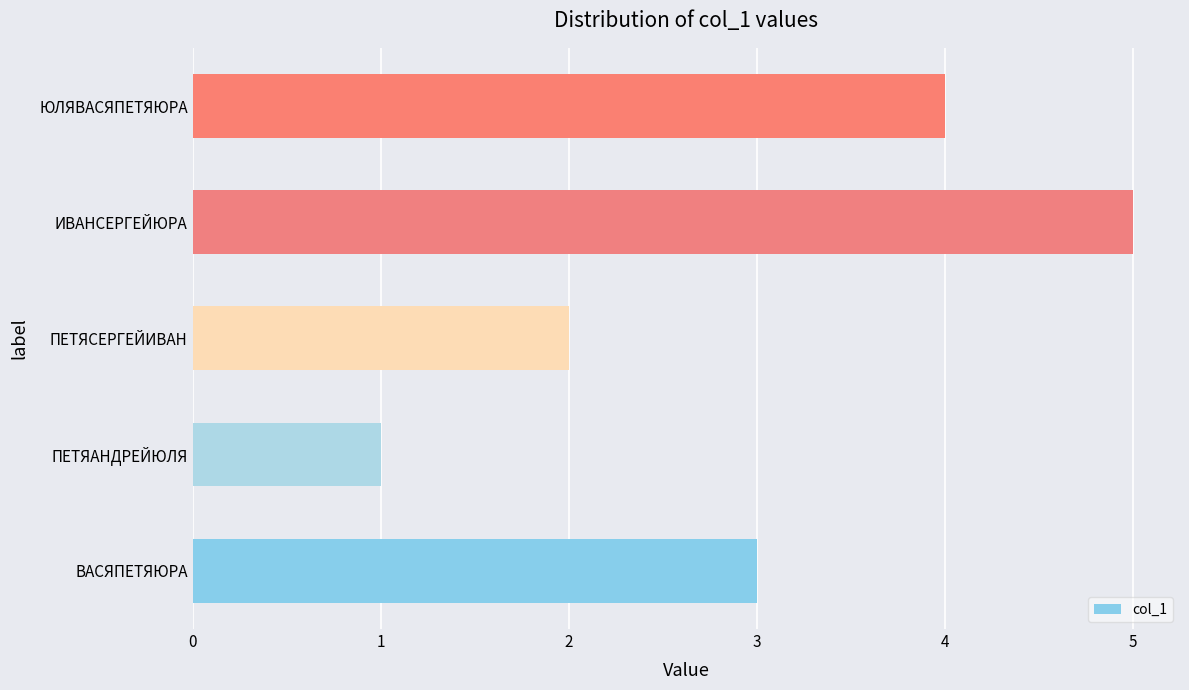

What is the difference between the maximum and minimum values?

4